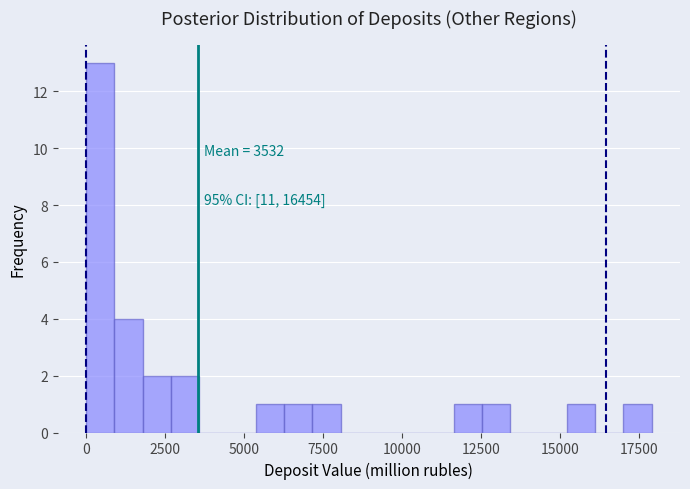

Around what value on the x-axis is the tallest bar? Give the approximate position of its centre, as read against the axis.

500